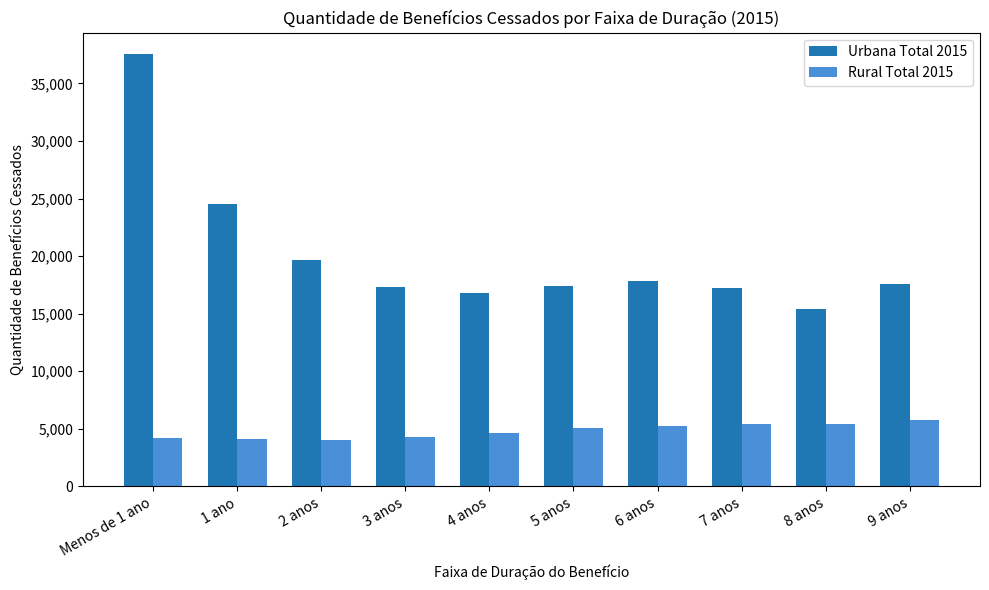

What is the difference between the Urbana Total 2015 values at 3 anos and 2 anos?

2367